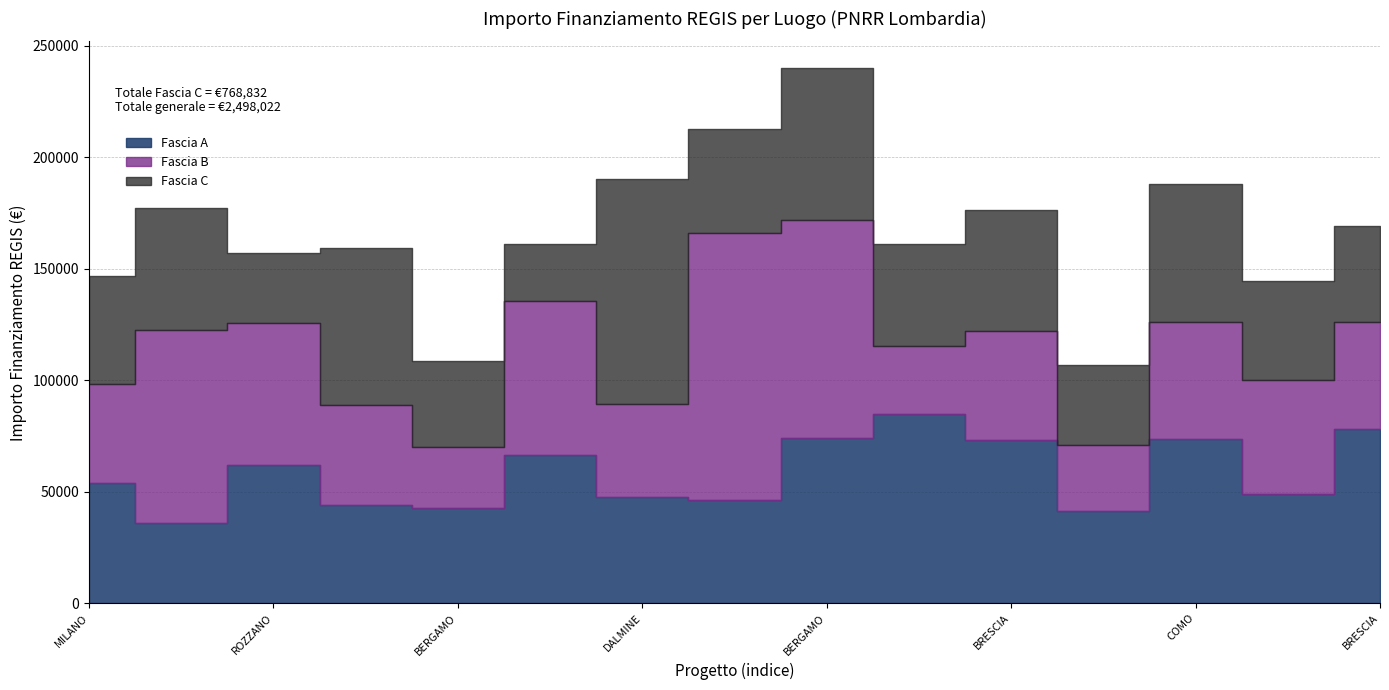

At which label does Fascia B first exceed 48957?

MILANO